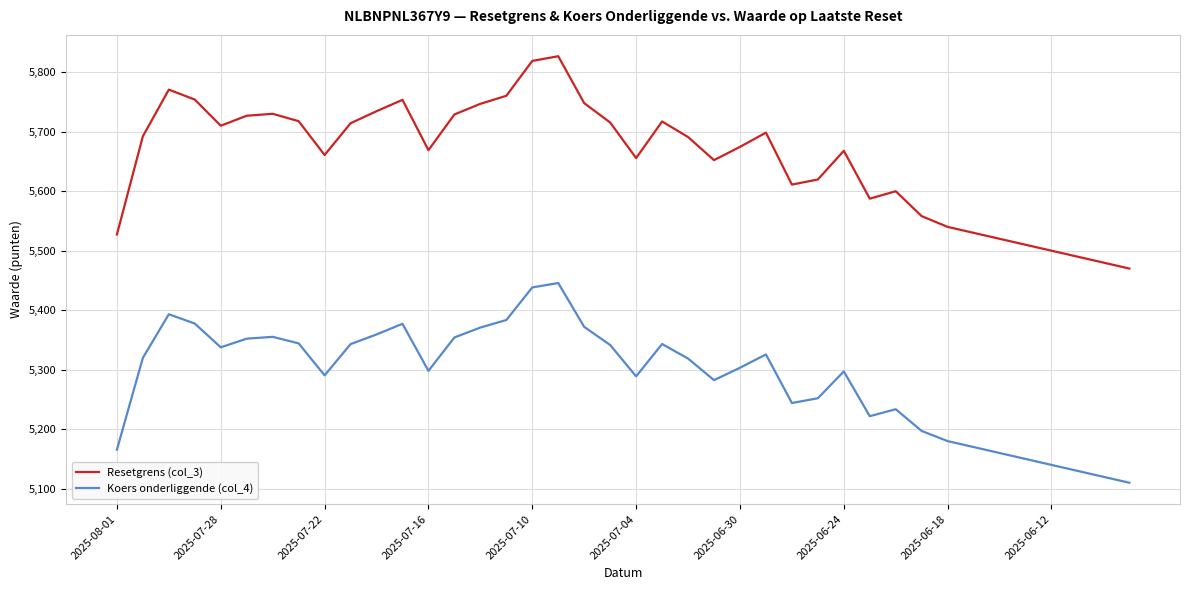

Does the chart have visible grid lines?

Yes